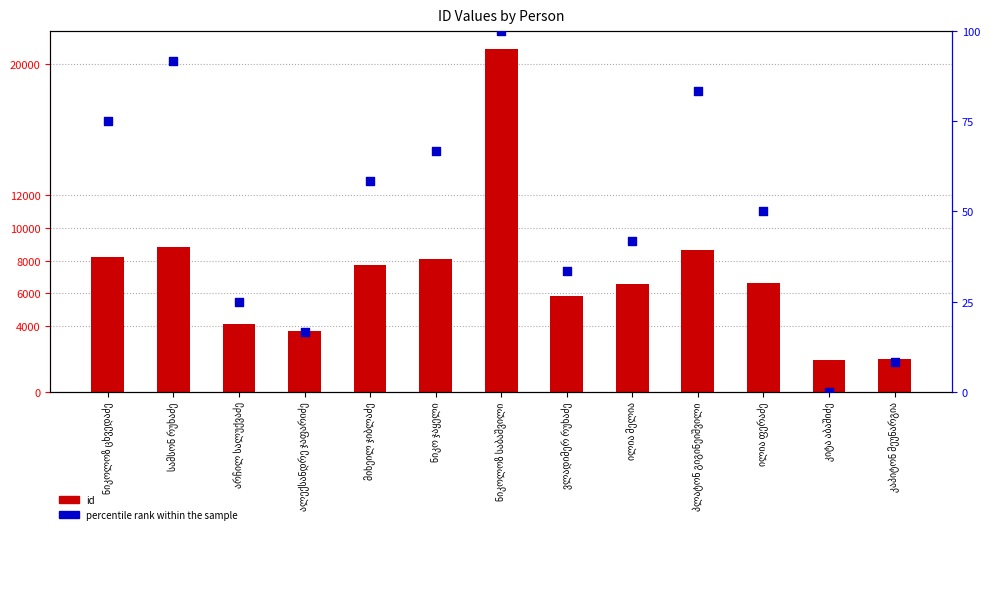

Is the value of id at ილია მელია greater than the value of percentile rank within the sample at ნიკოლოზ საბაშვილი?

Yes